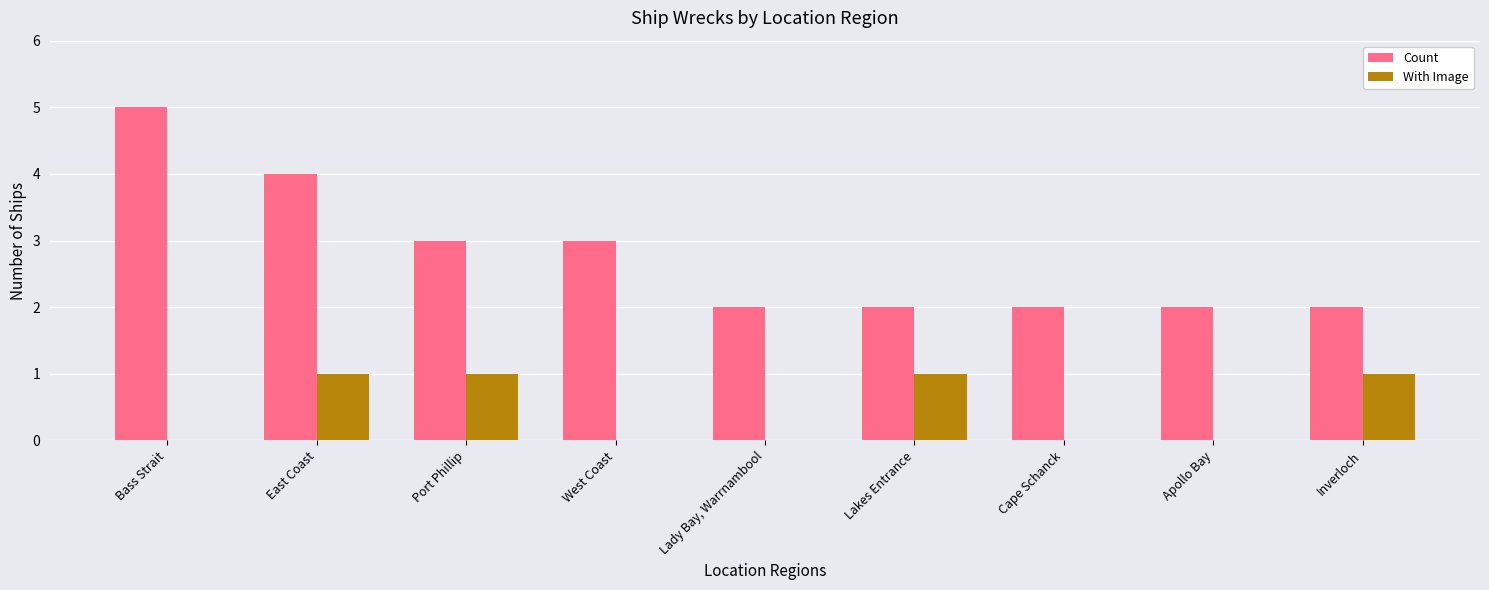

The Count series shows 3 at Port Phillip. True or false?

True